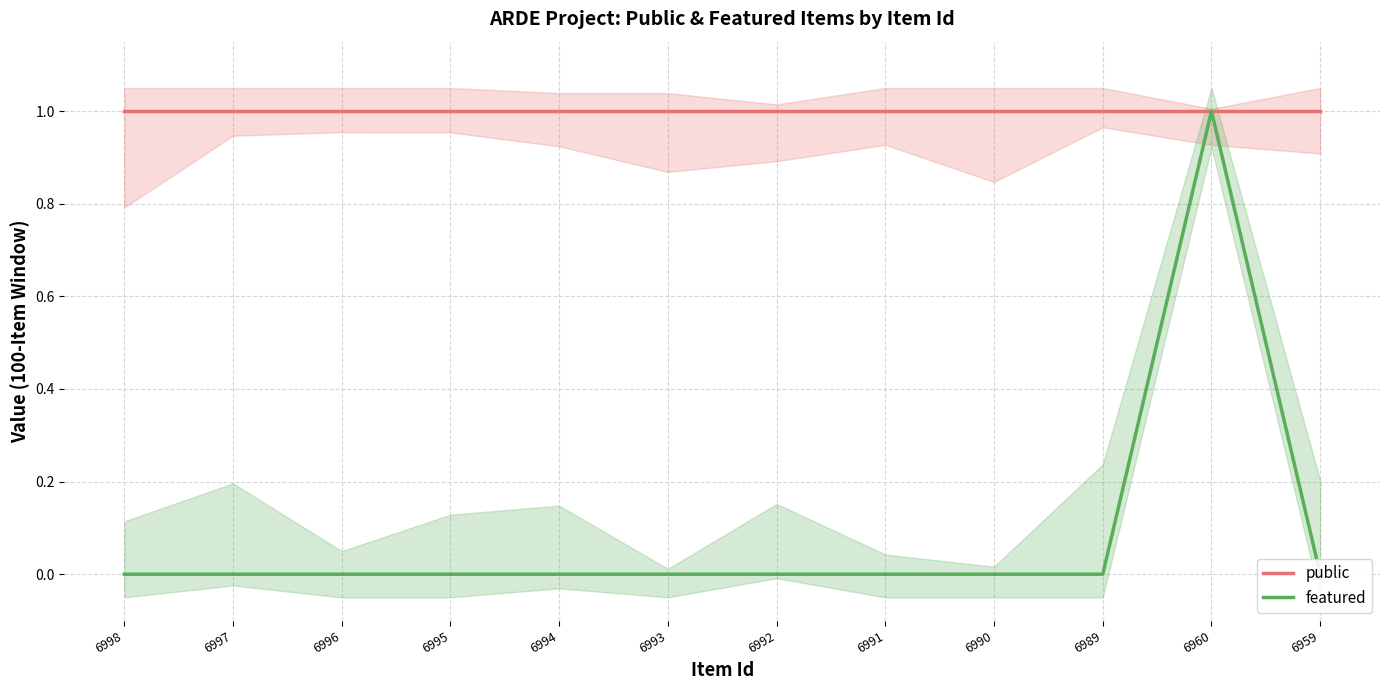

At which category is the sum across all series the highest?

6960